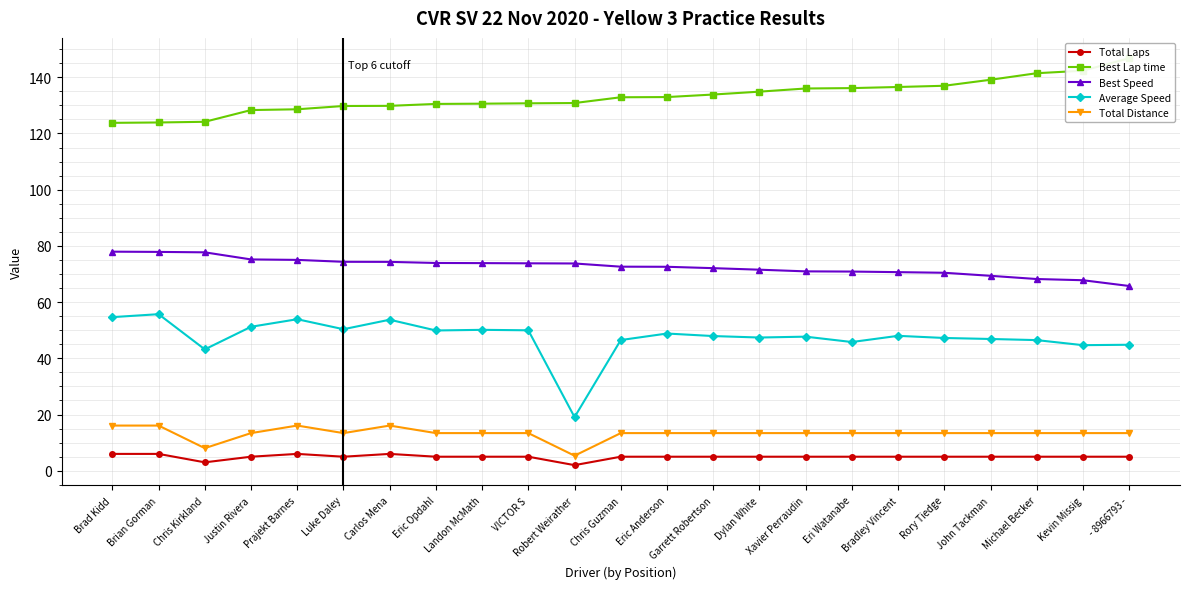

How many data points in Best Lap time are less than 132?

11